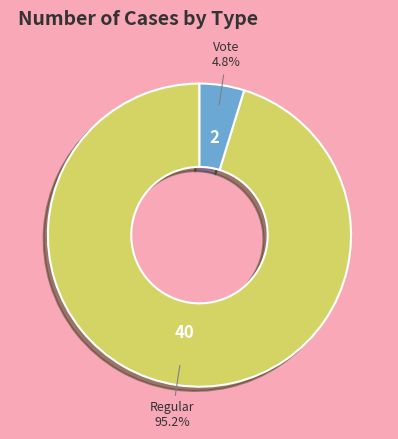

To the nearest percent, what is the average slice percentage?

50%